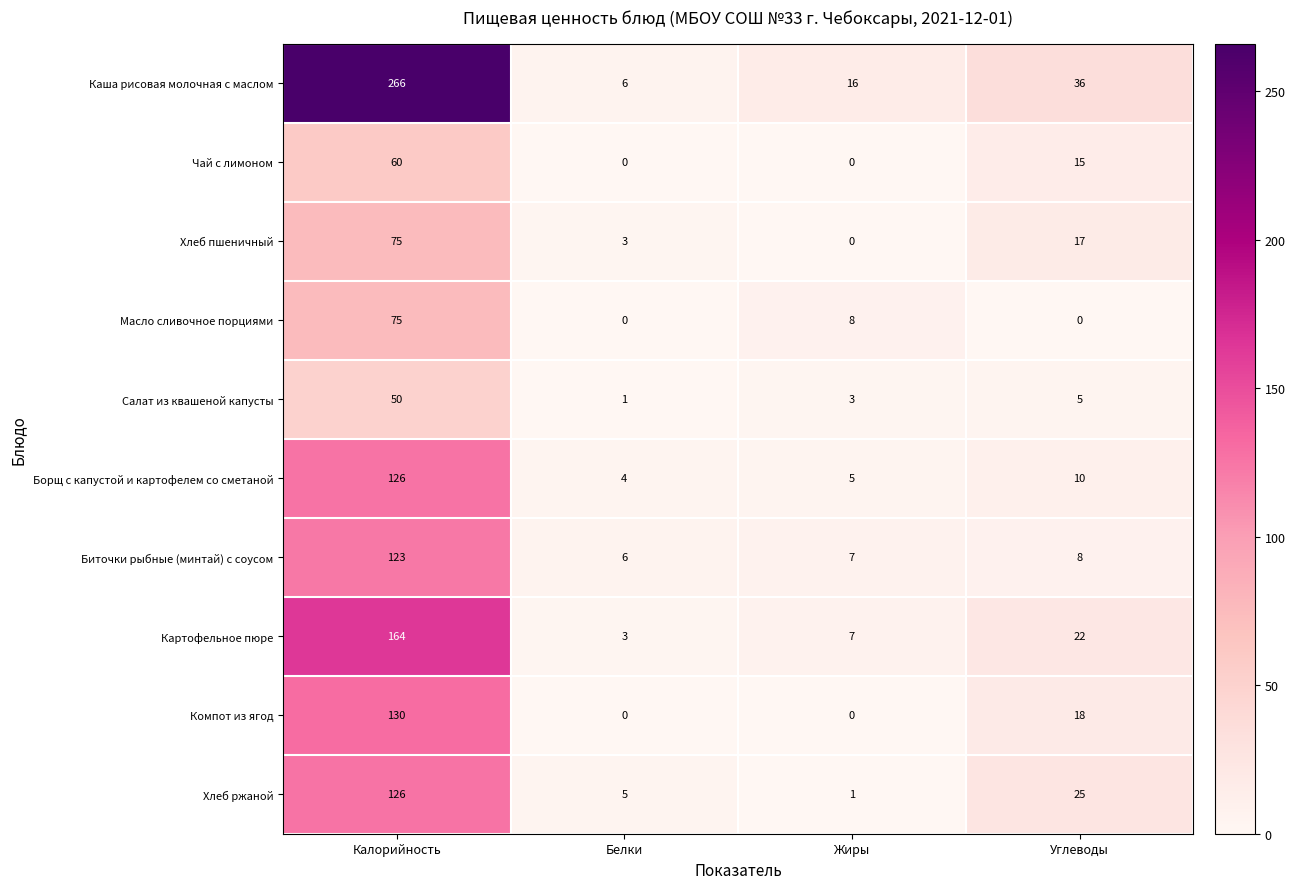

Which series changed the most between Калорийность and Жиры?

Каша рисовая молочная с маслом